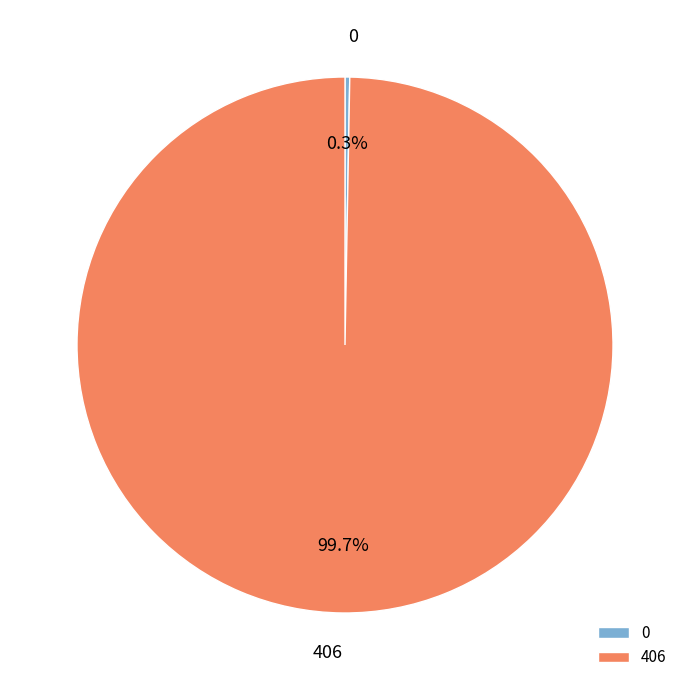

To the nearest percent, what portion does 406 represent?

100%